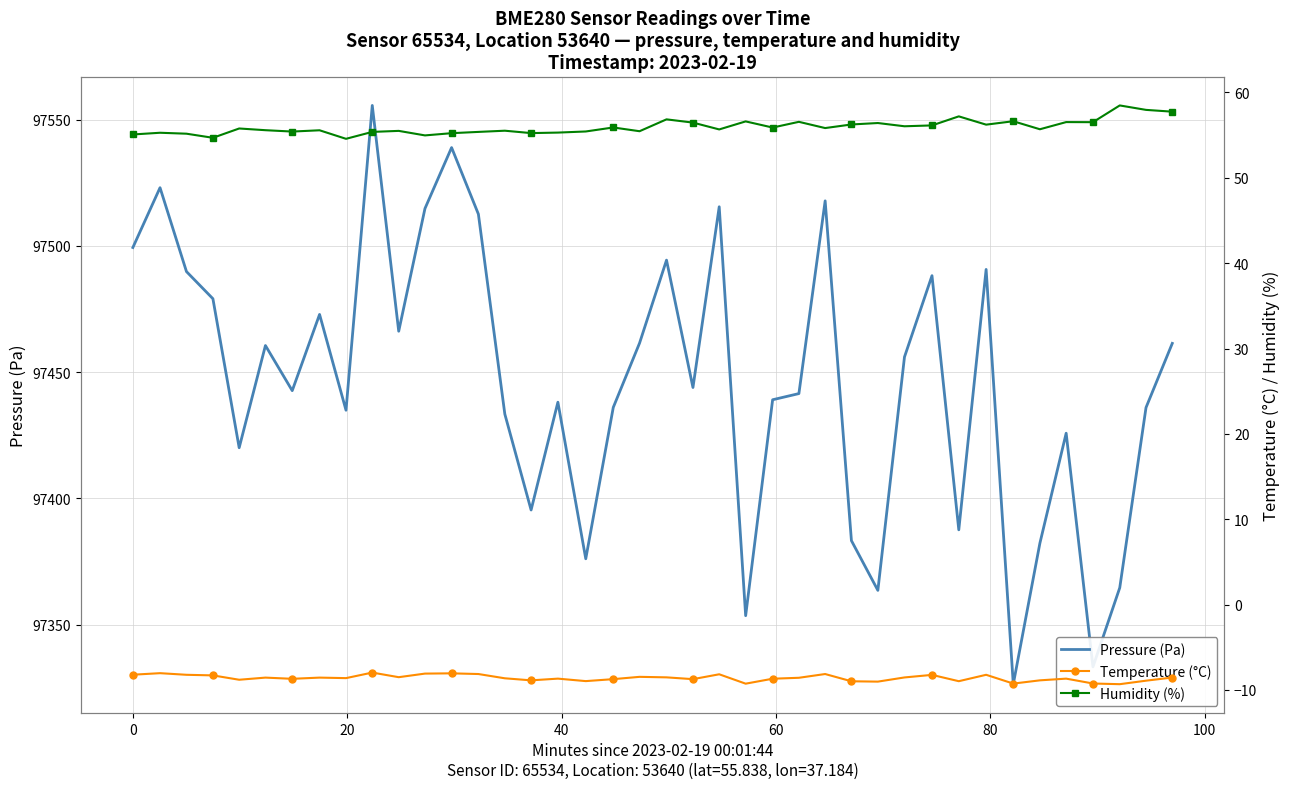

What is the maximum value for Pressure (Pa)?

97555.6